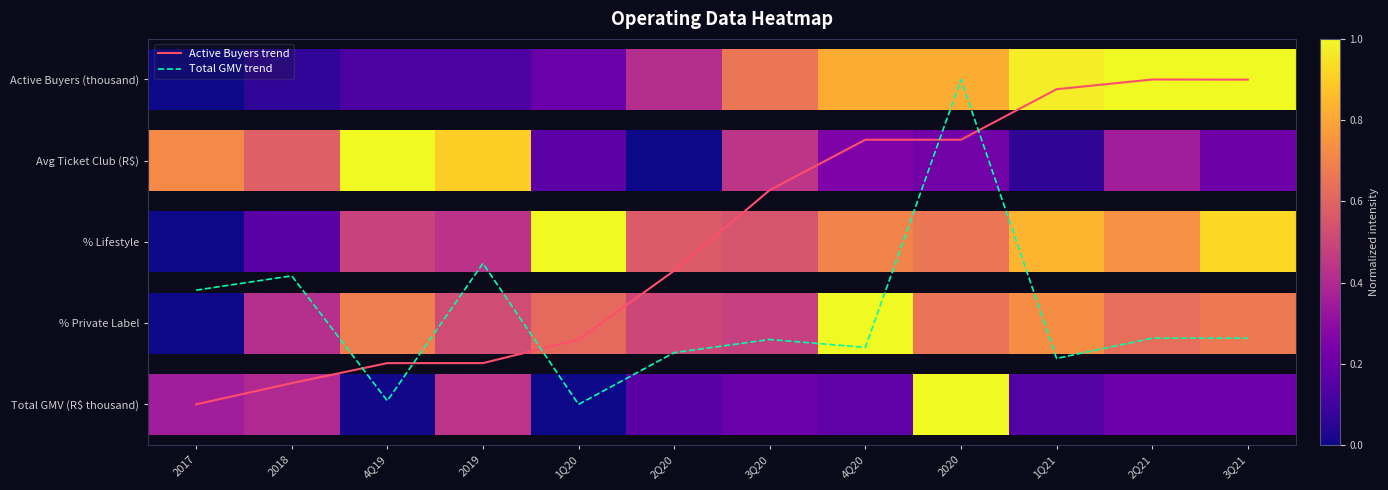

Rank the categories by Active Buyers trend value from lowest to highest.

2017, 2018, 4Q19, 2019, 1Q20, 2Q20, 3Q20, 4Q20, 2020, 1Q21, 3Q21, 2Q21